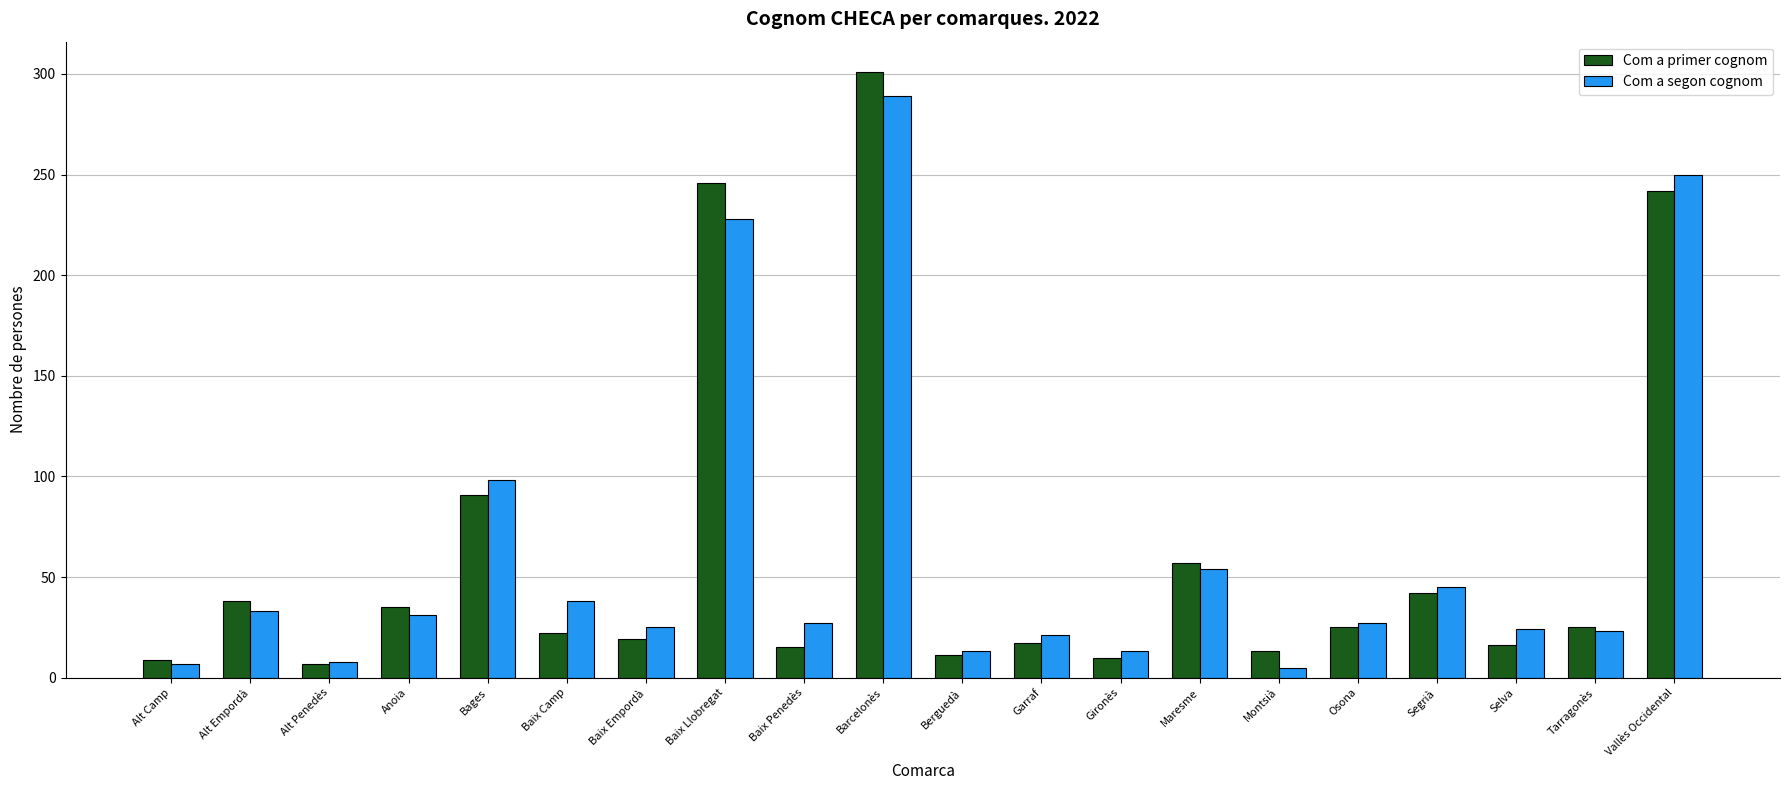

Between Bages and Osona, which series saw the biggest shift?

Com a segon cognom